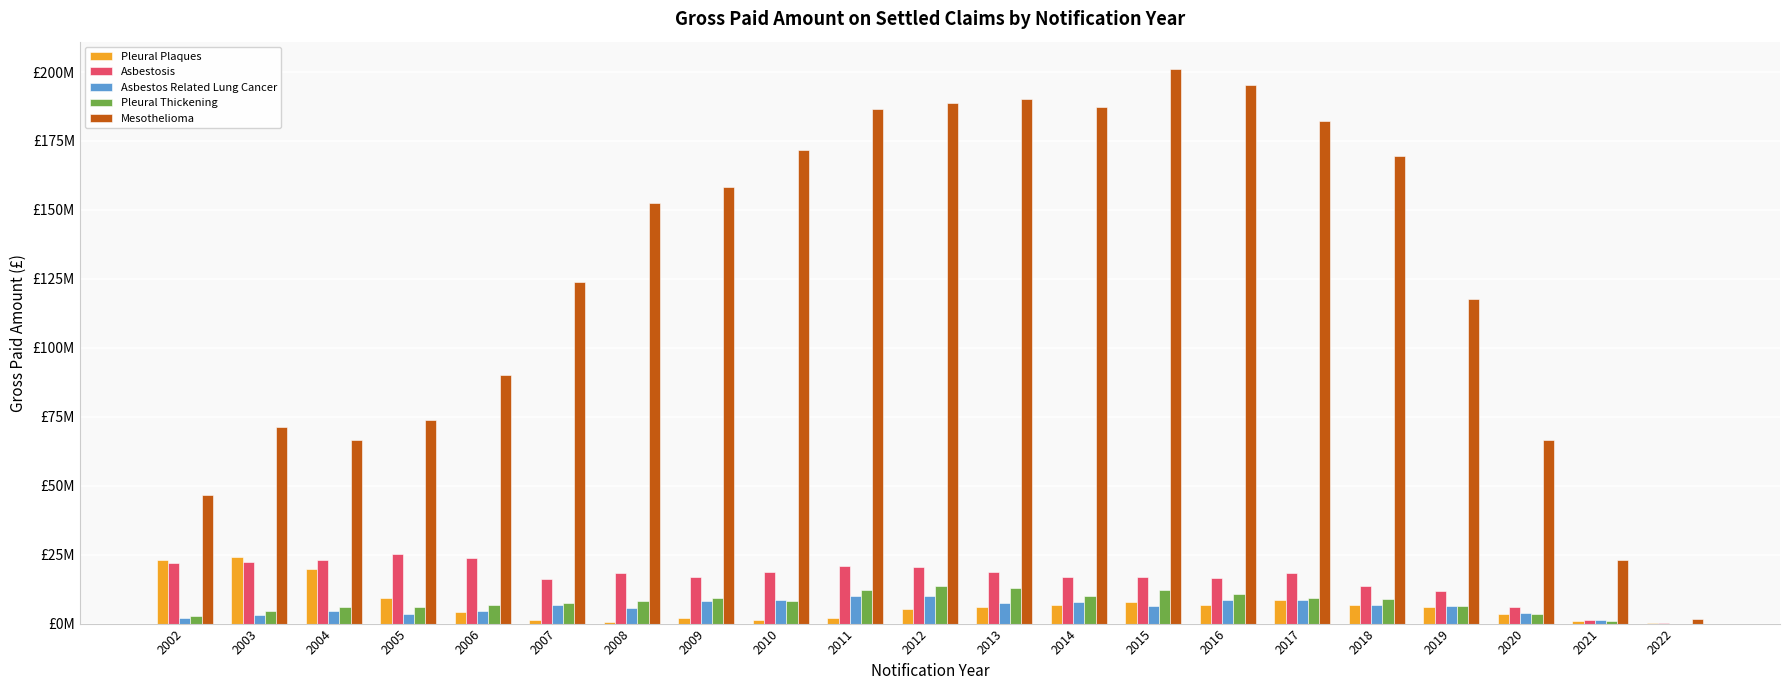

Which has a higher value, 2011 or 2007?

2011